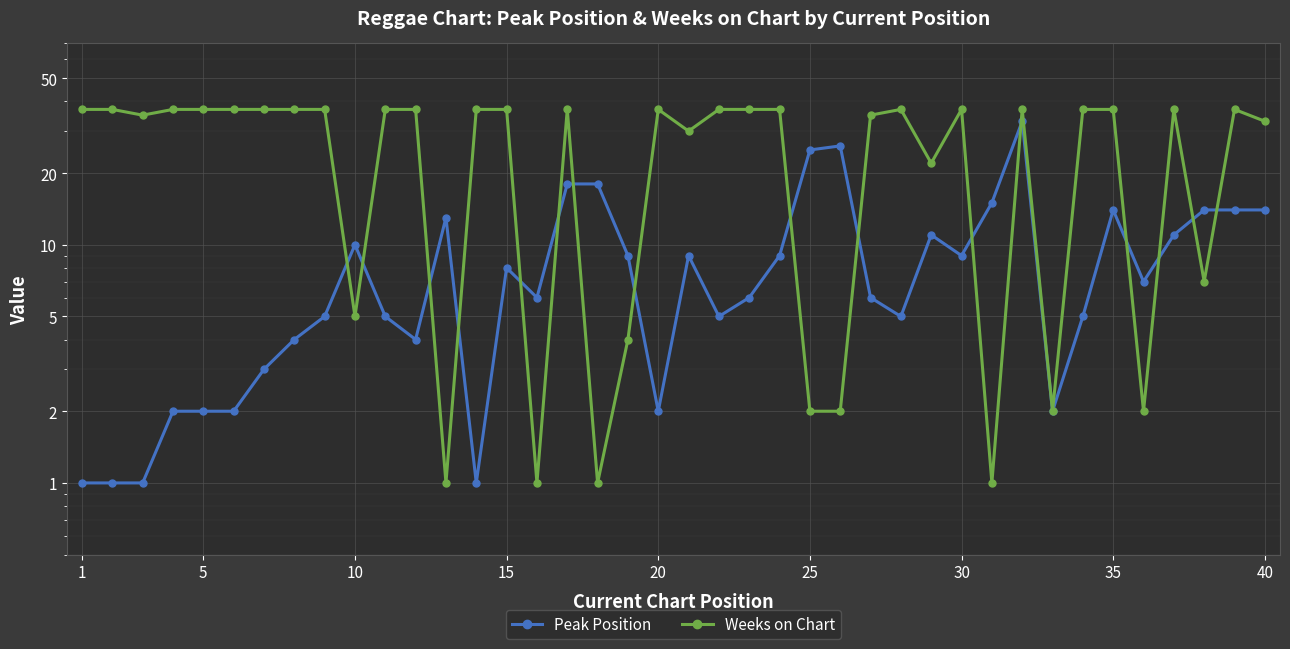

How many lines are shown in the chart?

2